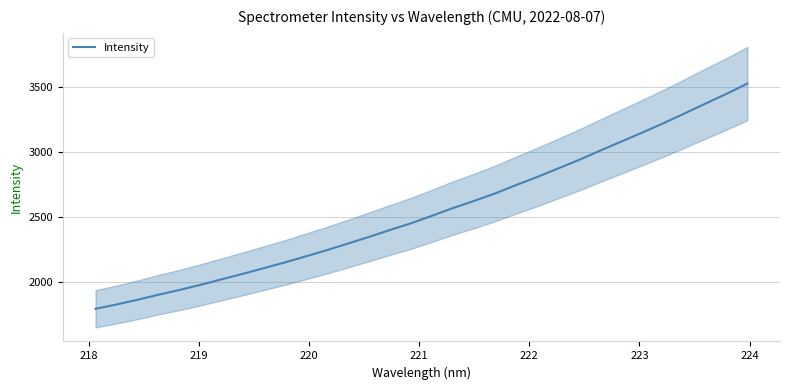

What is the difference between the maximum and second lowest values?

1698.5